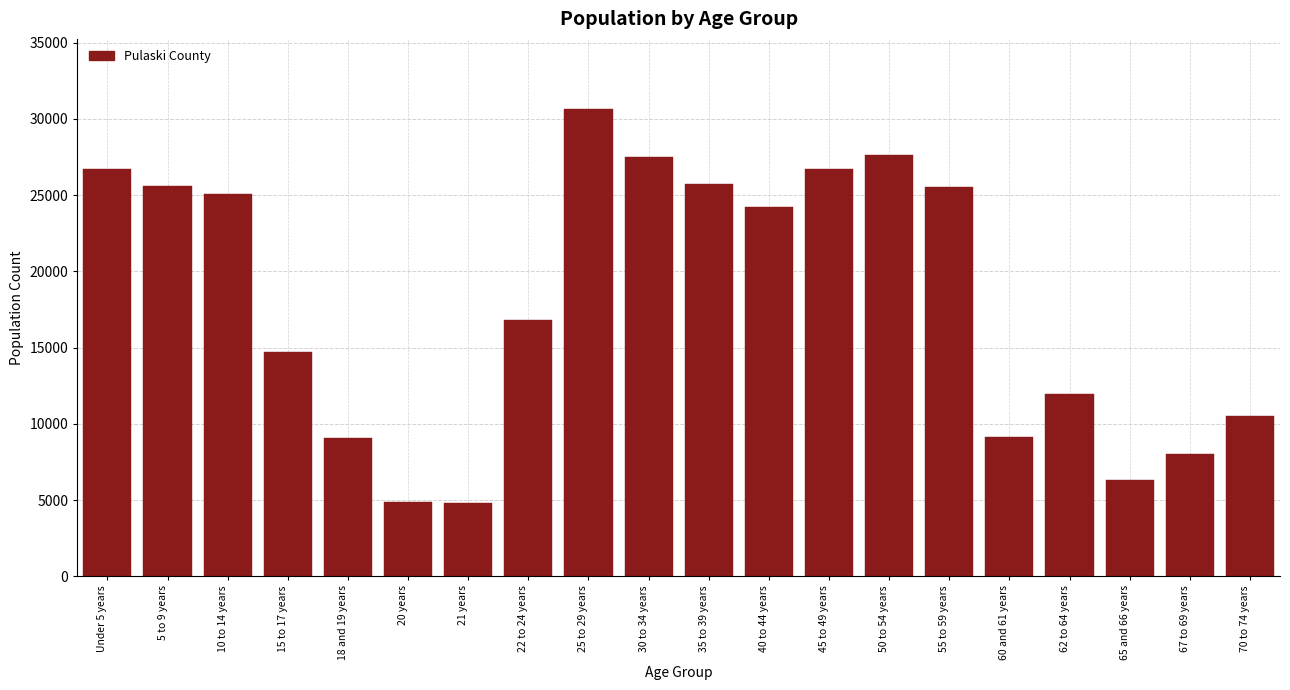

What is the label of the 8th bar from the right?

45 to 49 years